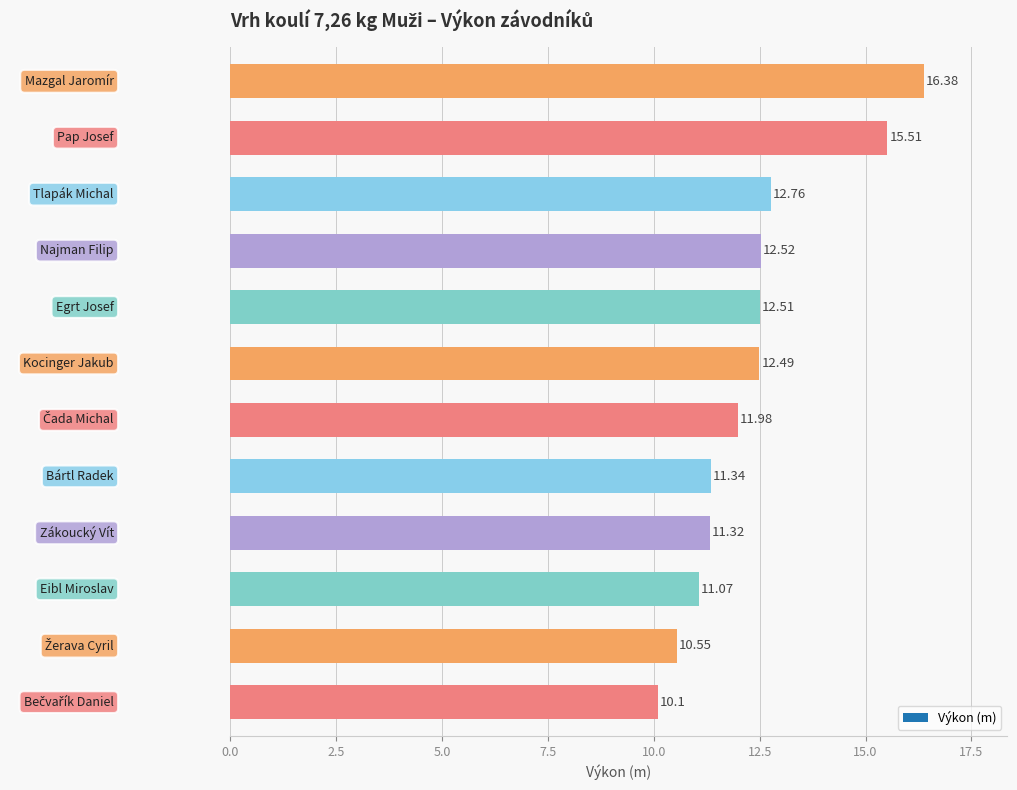

What is the average value?

12.4